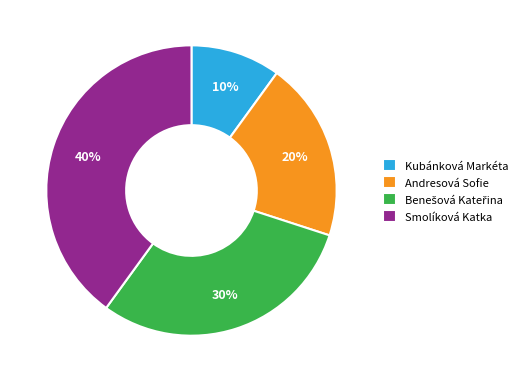

To the nearest percent, what is the average slice percentage?

25%